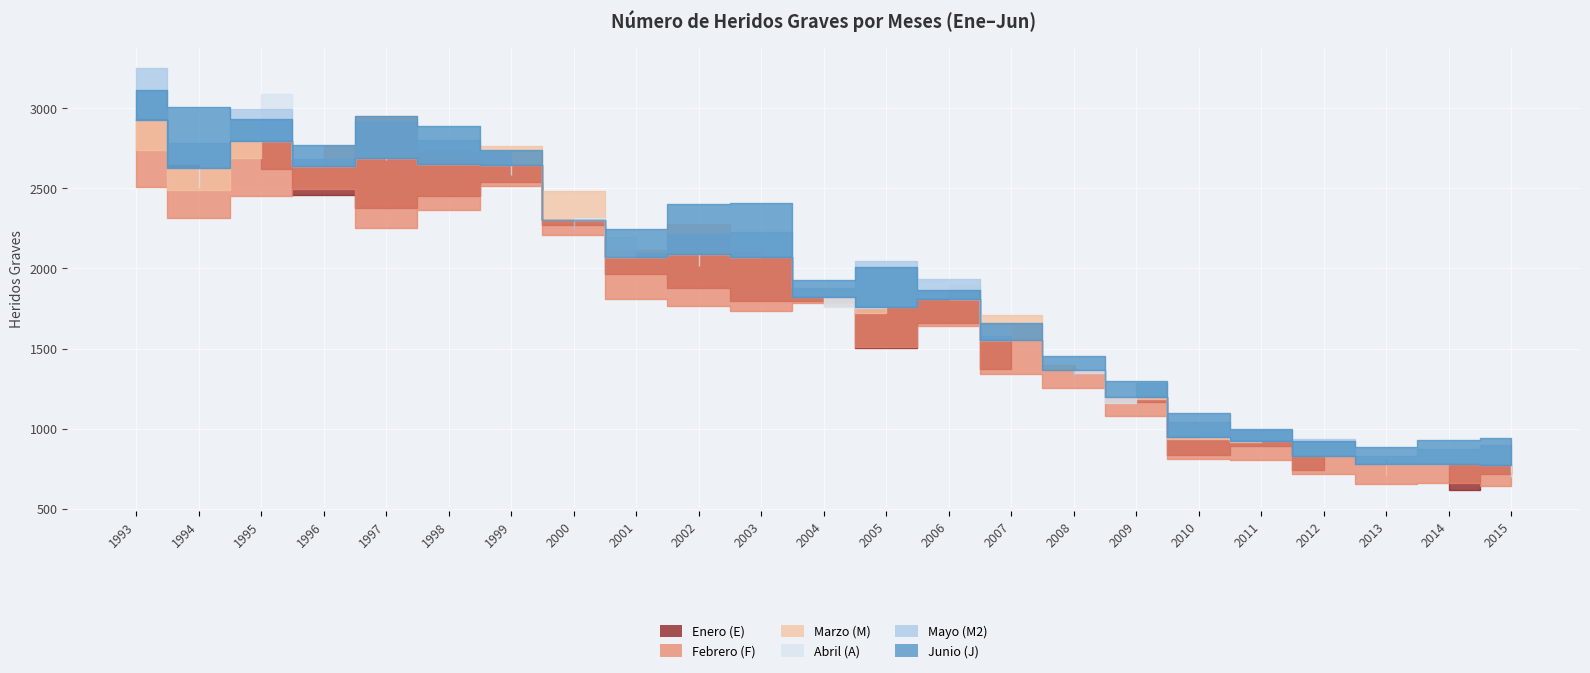

Rank the categories by Enero (E) value from lowest to highest.

2014, 2015, 2012, 2013, 2010, 2011, 2009, 2007, 2008, 2005, 2006, 2004, 2003, 2002, 2001, 2000, 1997, 1998, 1996, 1999, 1995, 1994, 1993